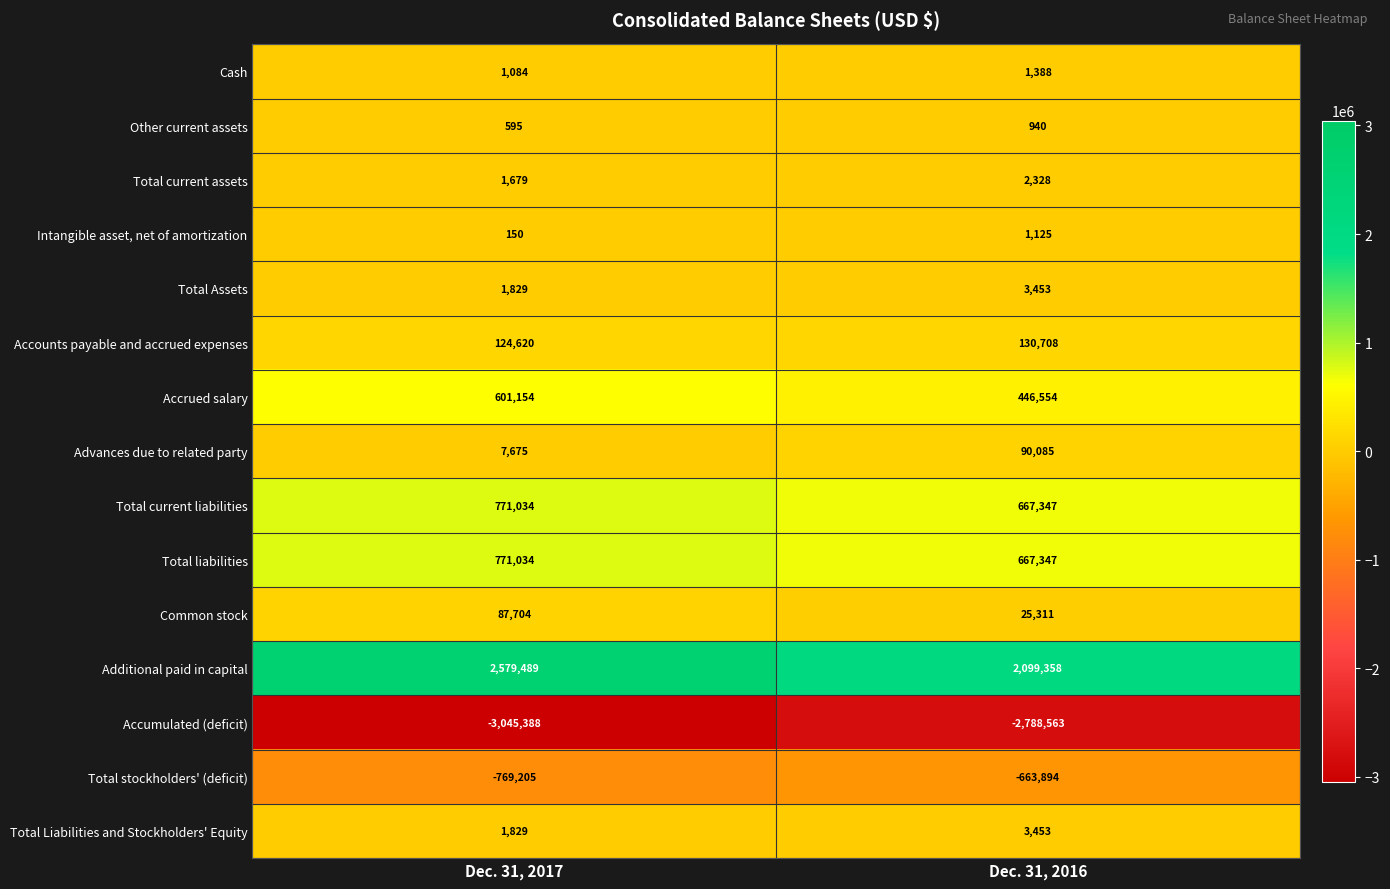

What is the minimum value shown in the chart?

-3045388